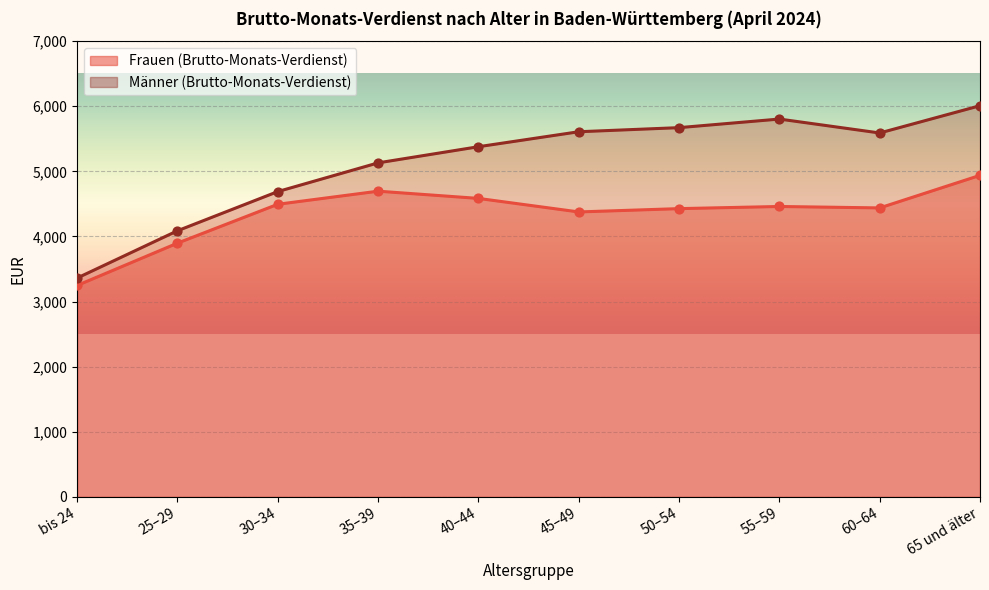

What are all the series names shown in the legend?

Frauen (Brutto-Monats-Verdienst), Männer (Brutto-Monats-Verdienst)